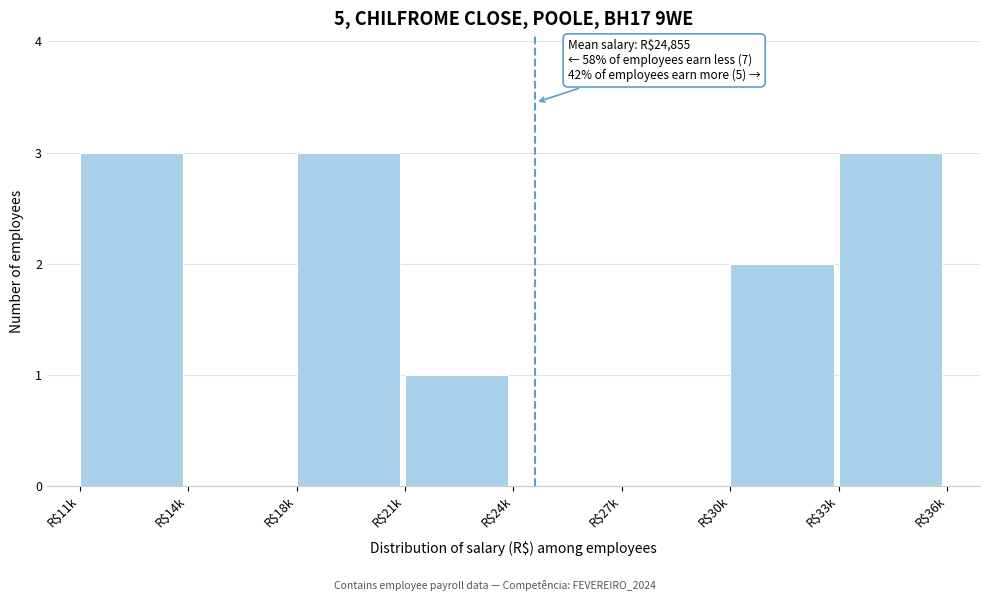

True or false: the data shows 5 at R$11k.

False